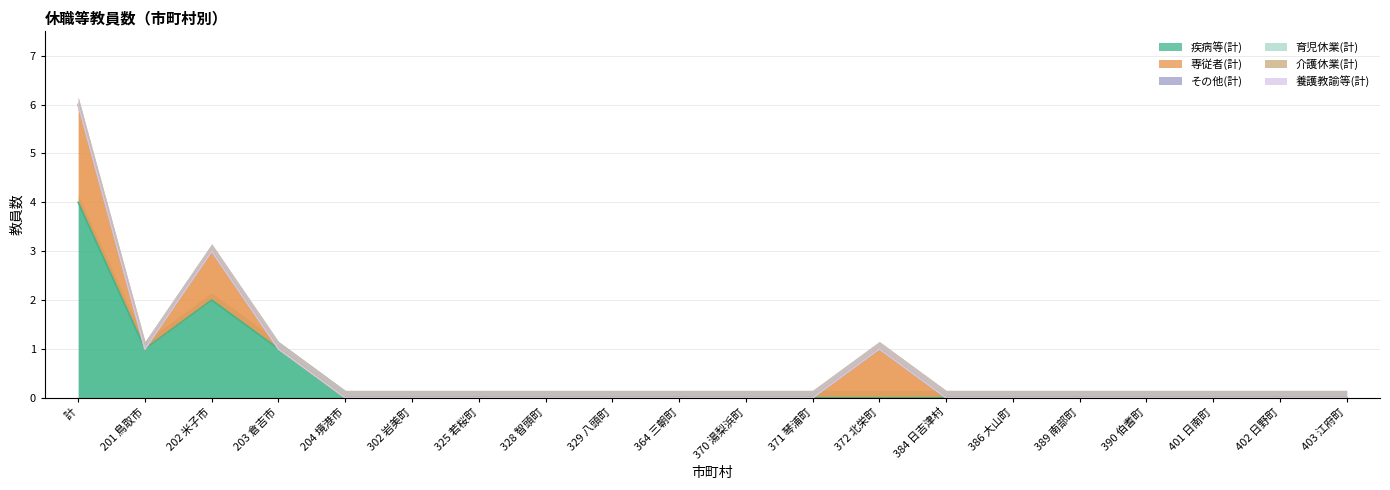

How many lines are shown in the chart?

6